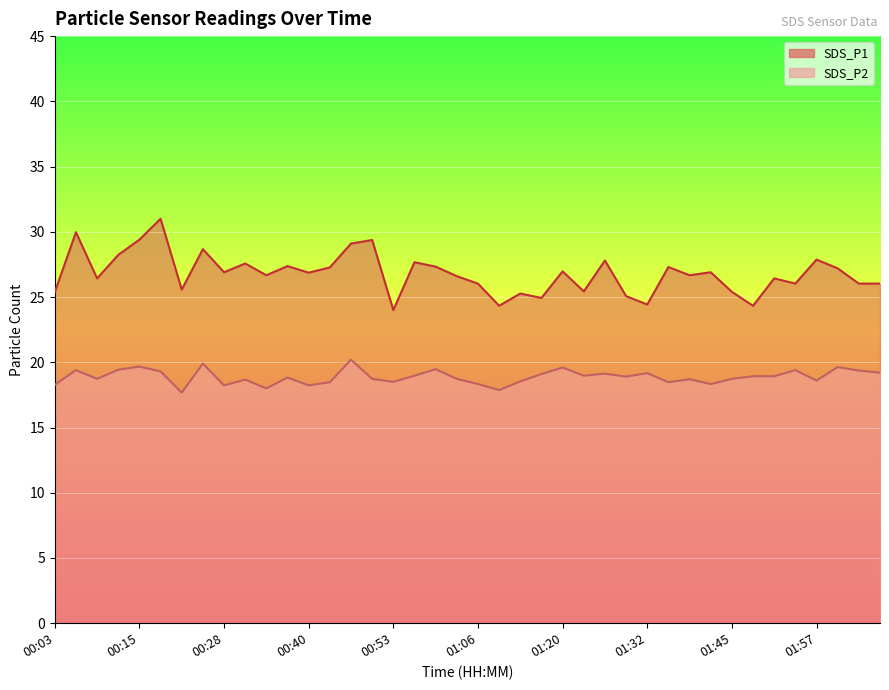

Where is the first local maximum for SDS_P2?

00:06